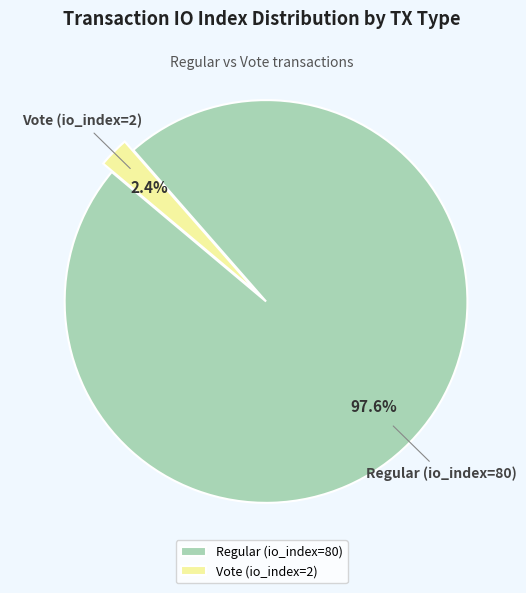

How many segments does this pie chart have?

2